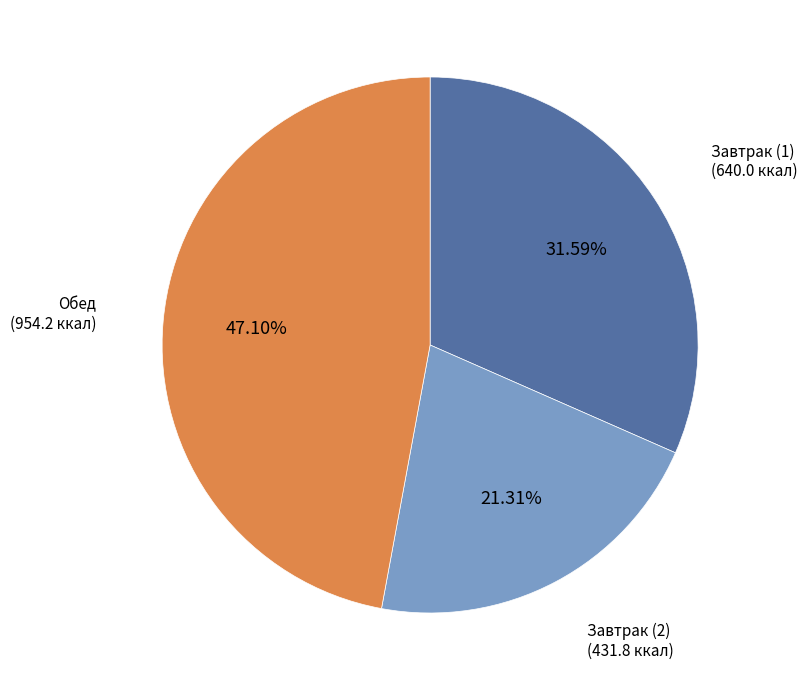

Is there any slice that represents more than half of the pie?

No